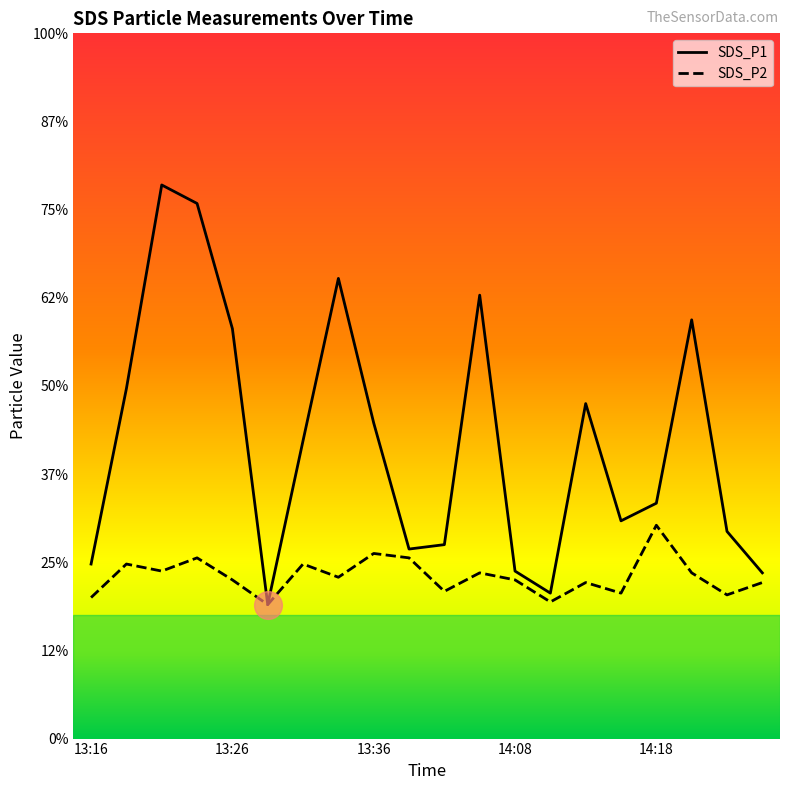

True or false: SDS_P2 and SDS_P1 intersect in this chart.

False